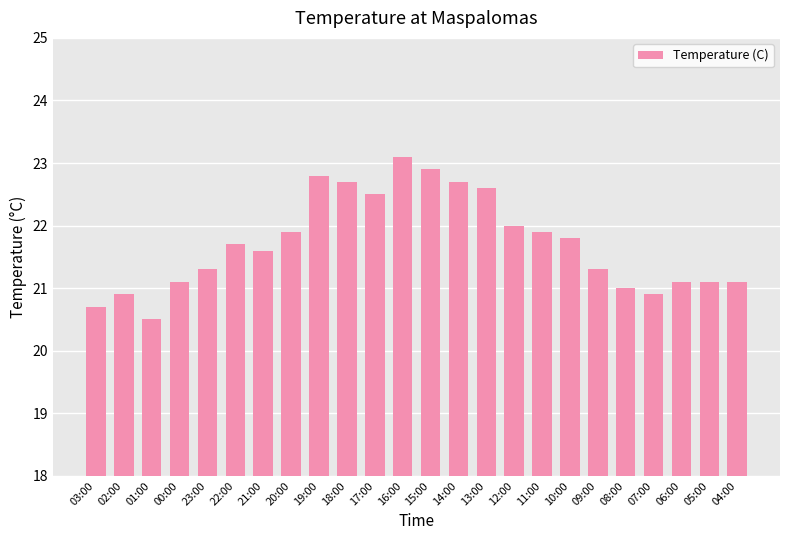

What is the minimum value shown in the chart?

20.5